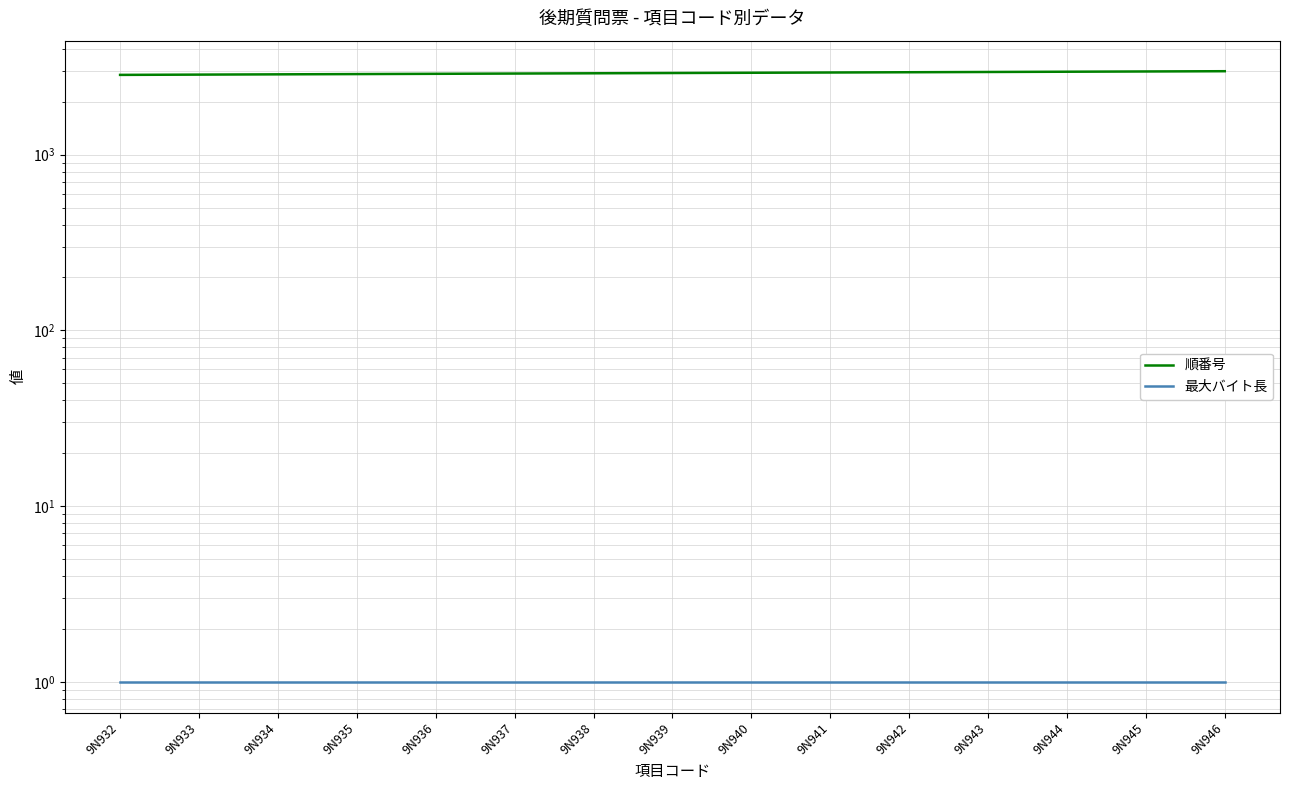

Rank the series by their average value, from lowest to highest.

最大バイト長, 順番号